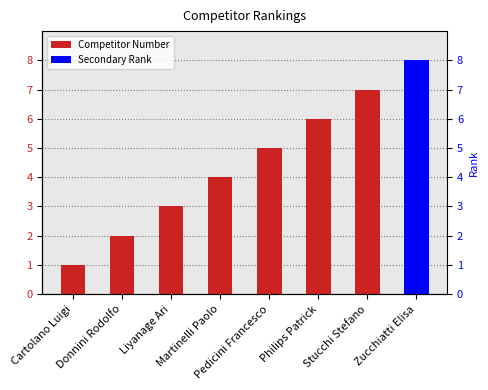

What is the value of the 5th bar from the left?

5